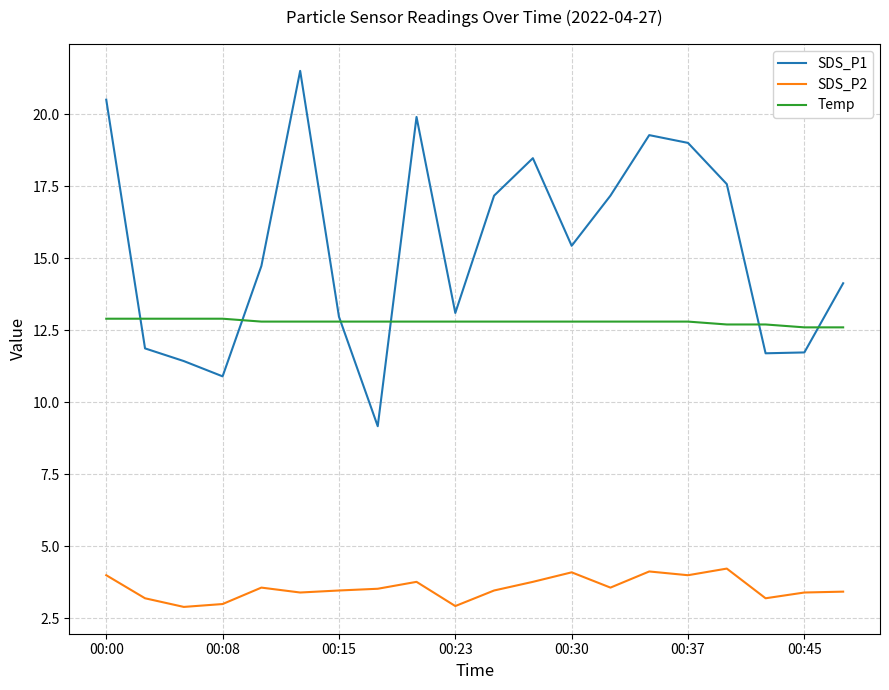

True or false: Temp and SDS_P2 cross at least once.

False